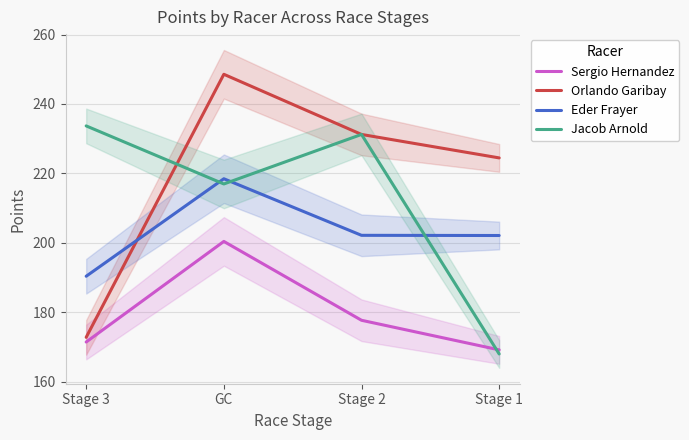

At which category does Sergio Hernandez reach its first local peak?

GC